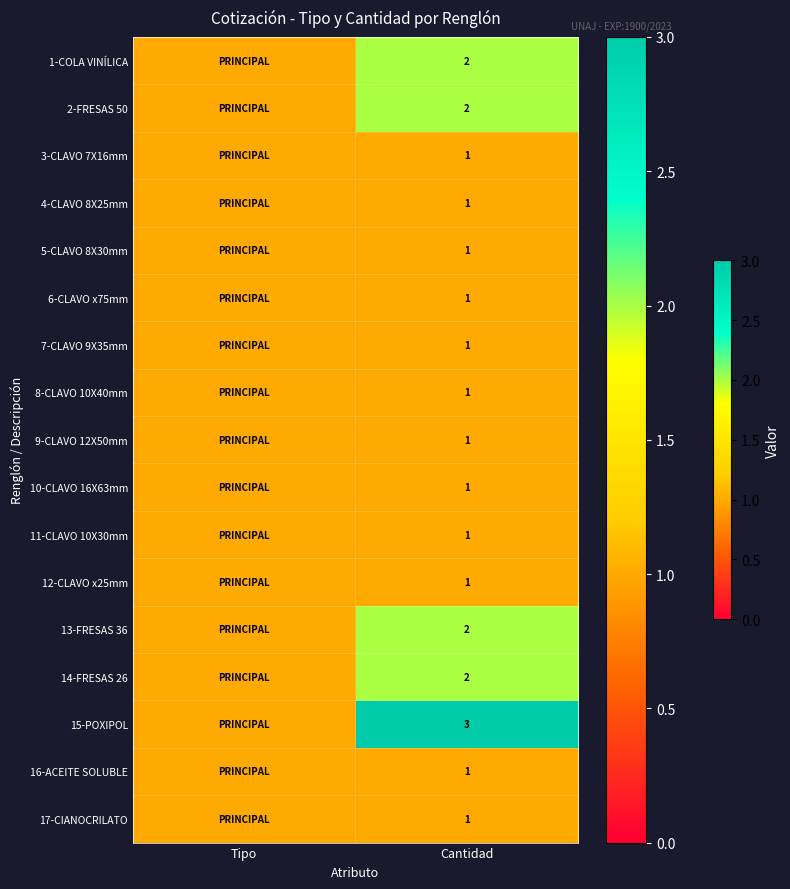

The value of 14-FRESAS 26 at Cantidad is 1. True or false?

False